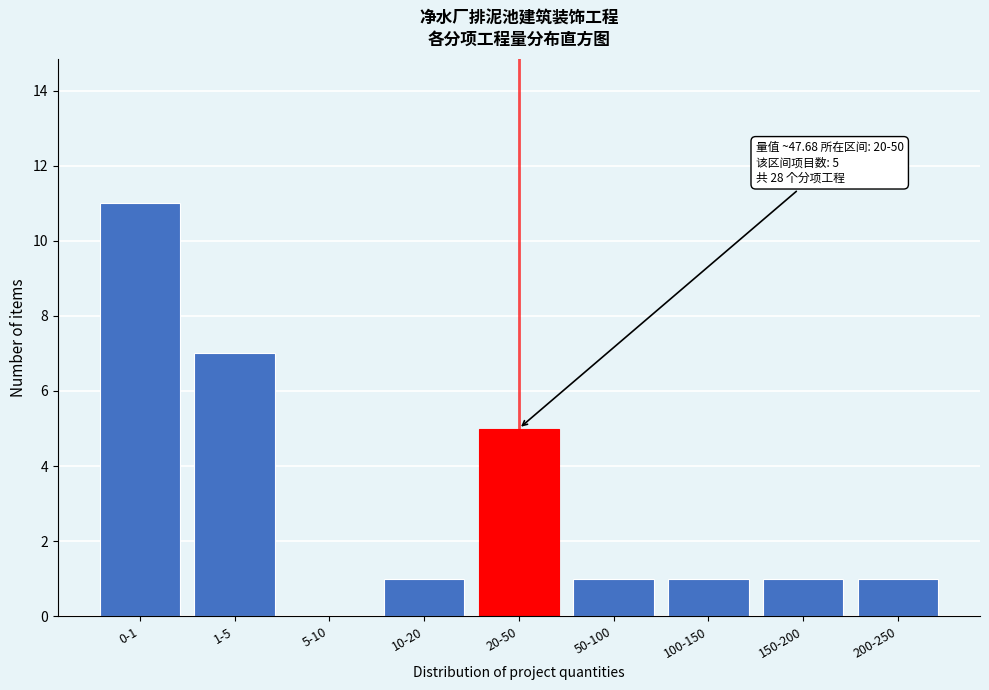

Reading left to right, transcribe all the data shown in this chart.

0-1=11	1-5=7	5-10=0	10-20=1	20-50=5	50-100=1	100-150=1	150-200=1	200-250=1